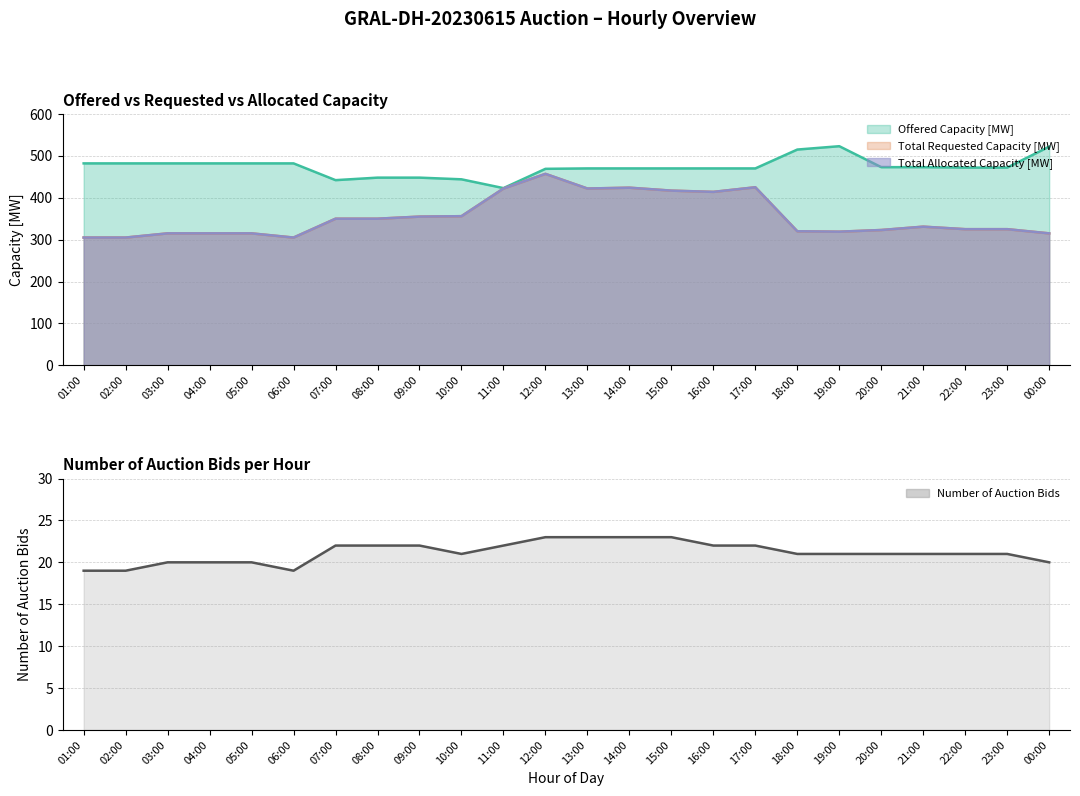

True or false: the data has more than 1 interior local peaks.

False